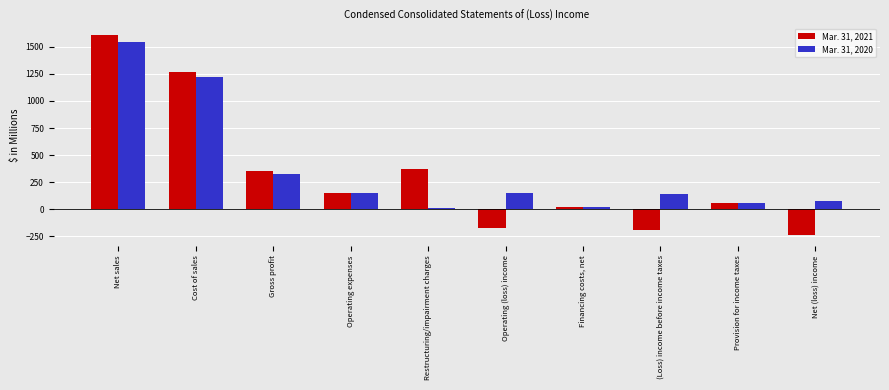

What is the spread (max minus min) of values at Net (loss) income?

321